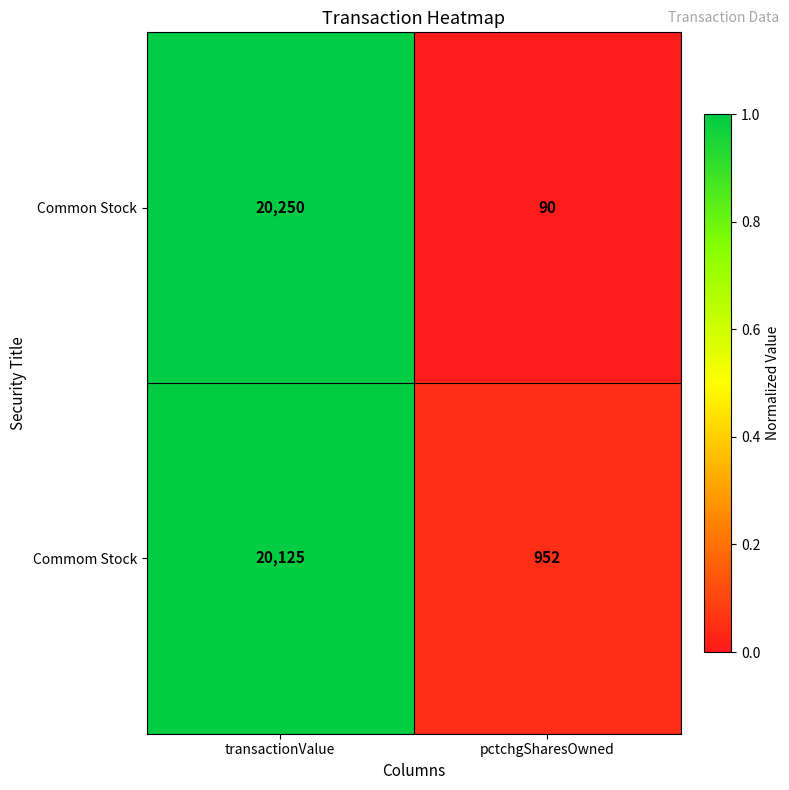

Which series has the largest total across all categories?

Commom Stock